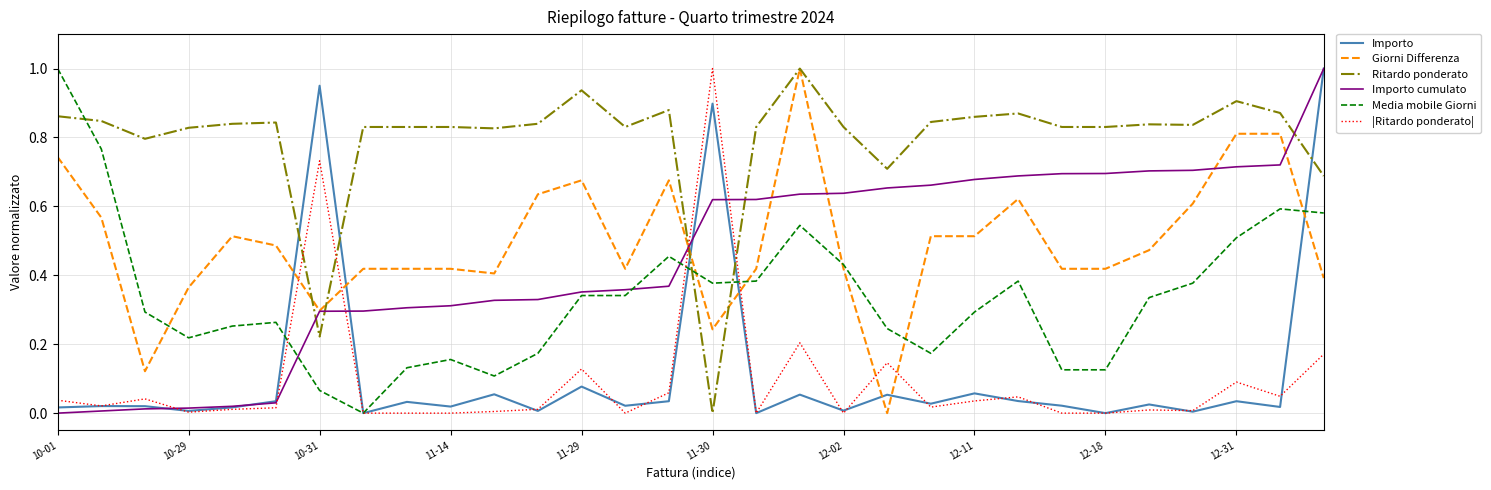

Which series has the largest total across all categories?

Ritardo ponderato